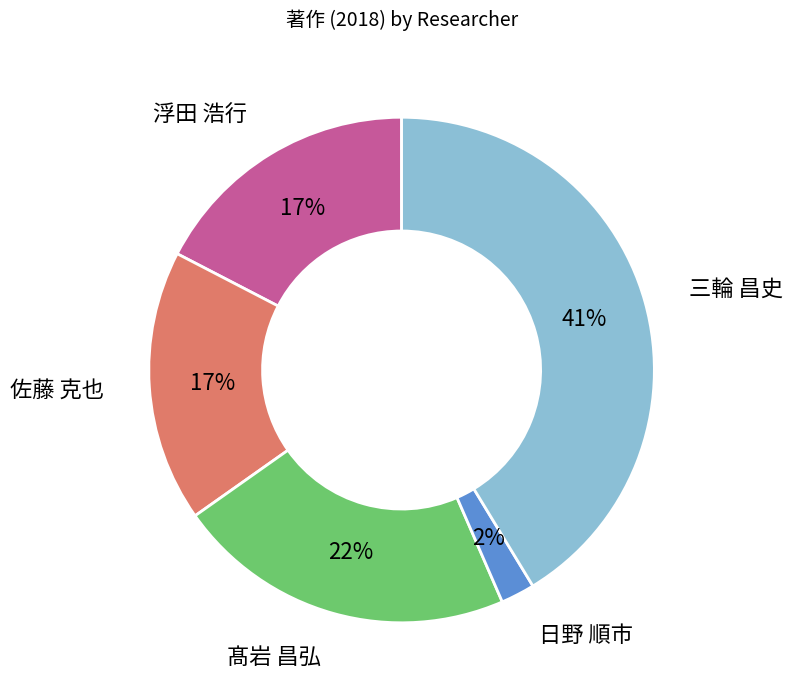

Which category has the biggest portion of the pie?

三輪 昌史